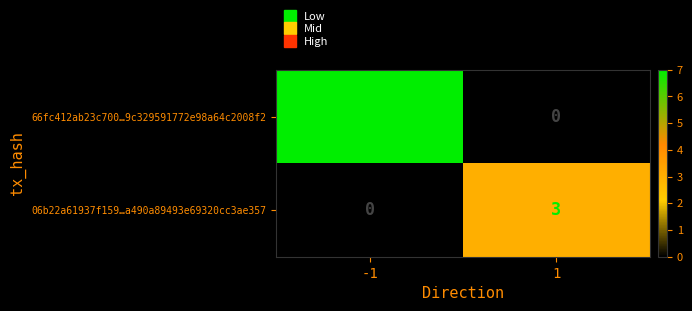

Rank the series by their maximum value, from lowest to highest.

06b22a61937f159…a490a89493e69320cc3ae357, 66fc412ab23c700…9c329591772e98a64c2008f2